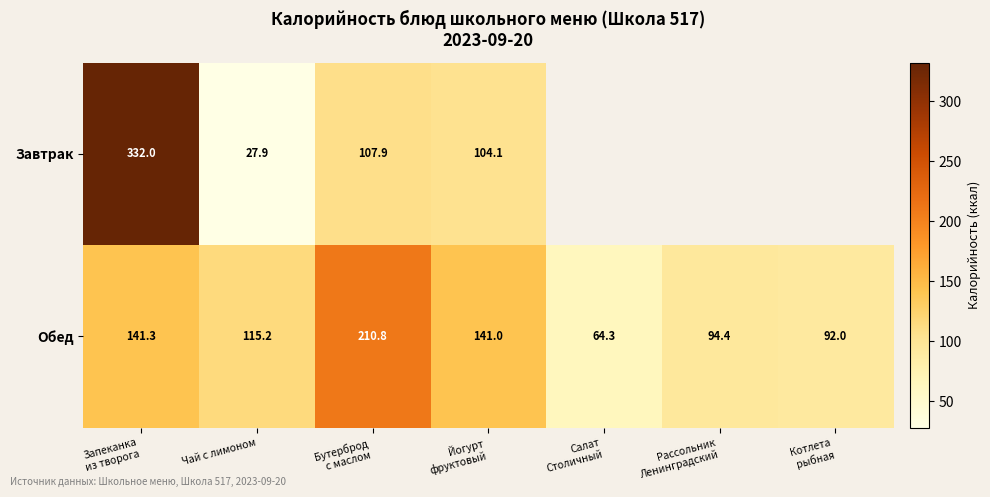

At how many categories does at least one series exceed 155?

2